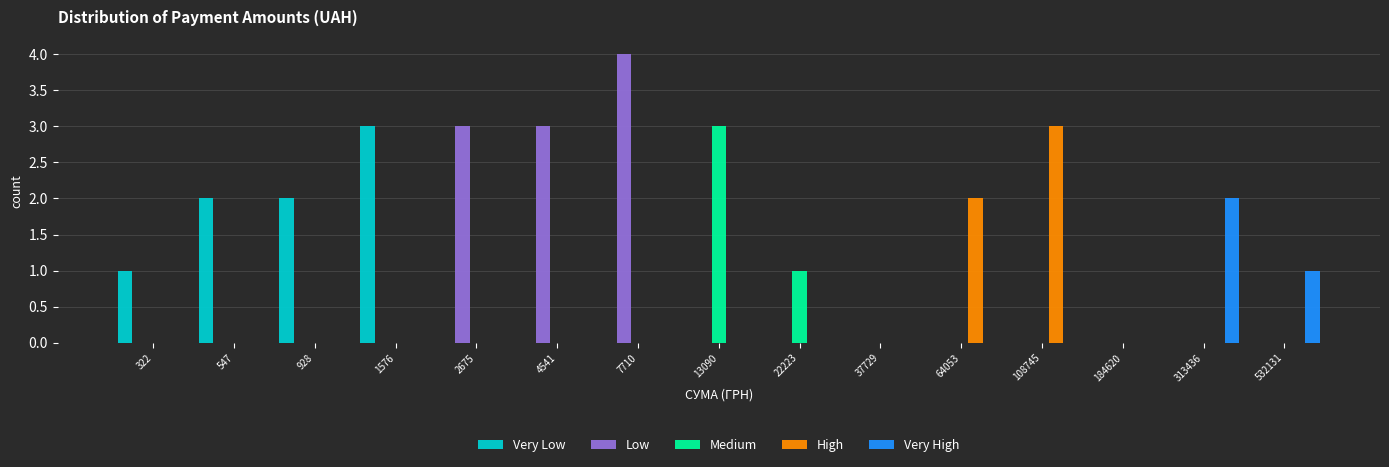

The value of Medium at 4541 is 1. True or false?

False